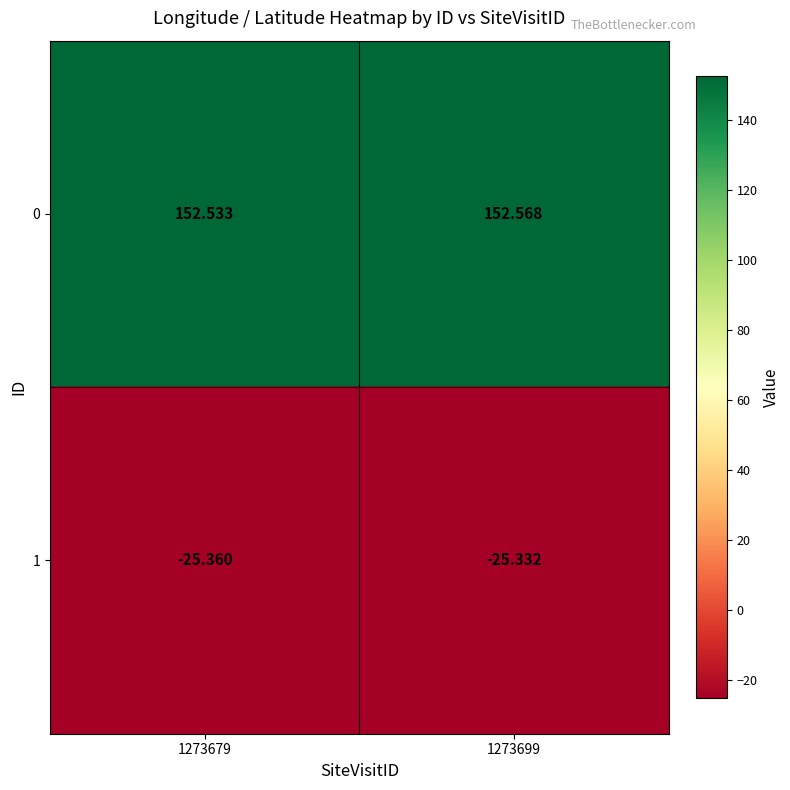

Is the value of 0 at 1273699 greater than the value of 1 at 1273679?

Yes